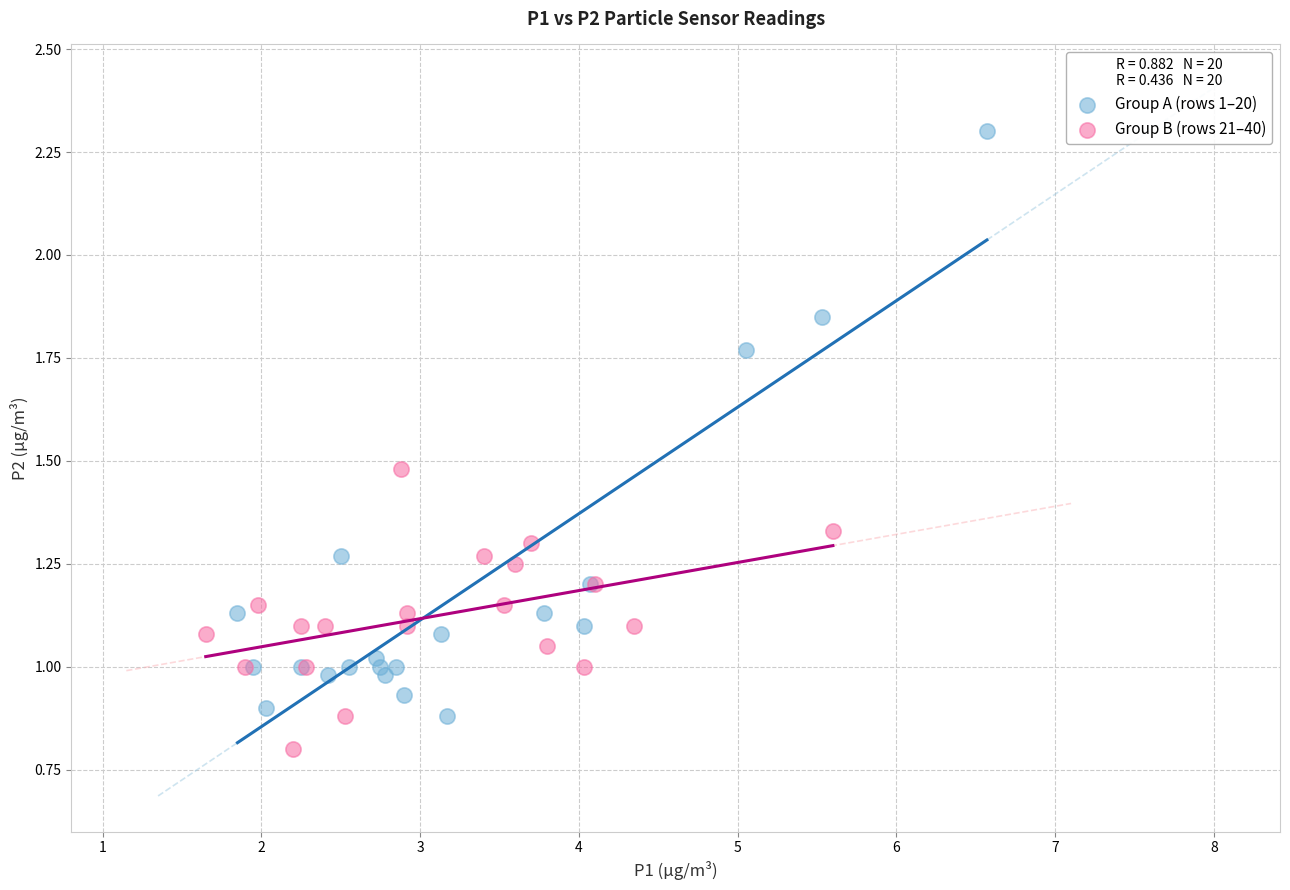

Which series contains the highest Y value?

Group A (rows 1–20)